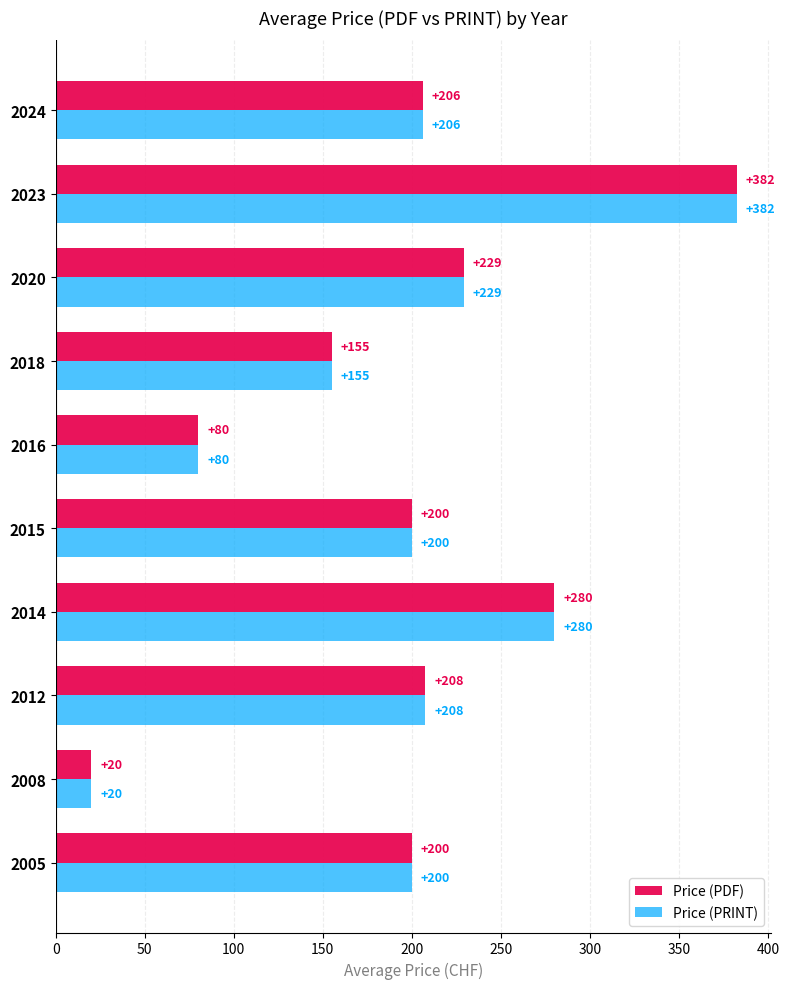

What is the lowest value of the Price (PRINT) series?

20.0